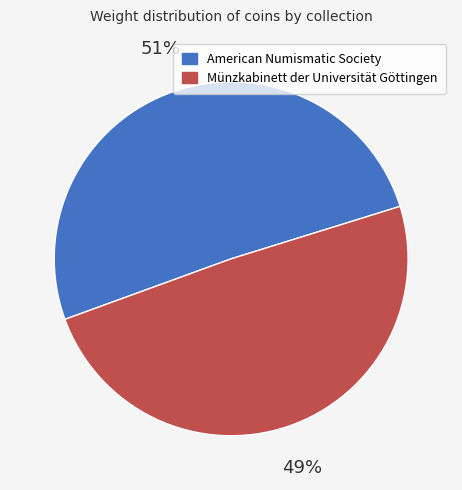

Which slice is the smallest?

Münzkabinett der Universität Göttingen